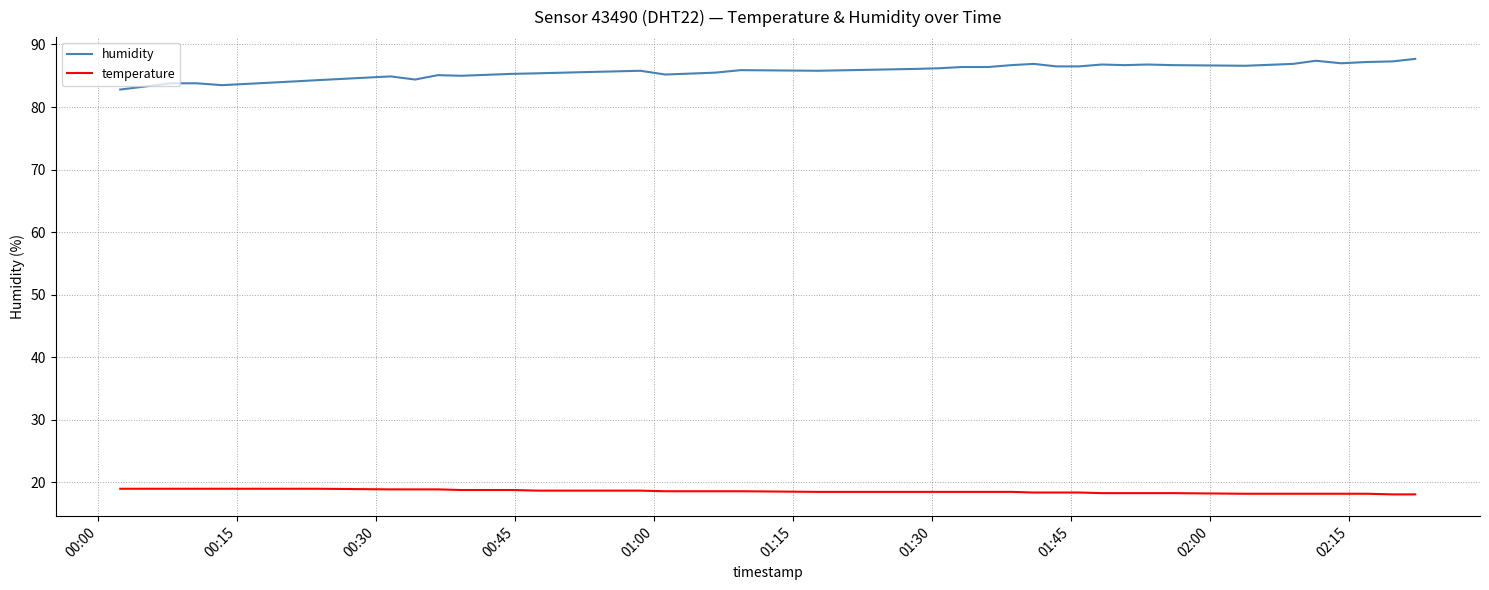

Rank the series by their maximum value, from lowest to highest.

temperature, humidity